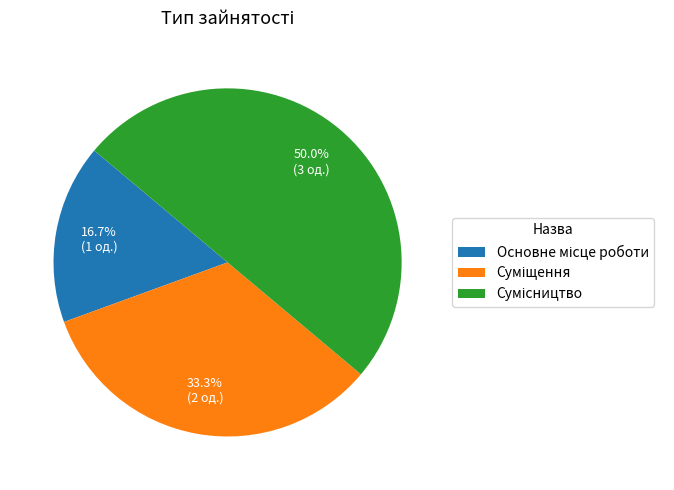

Rank the categories by value from highest to lowest.

Сумісництво, Суміщення, Основне місце роботи